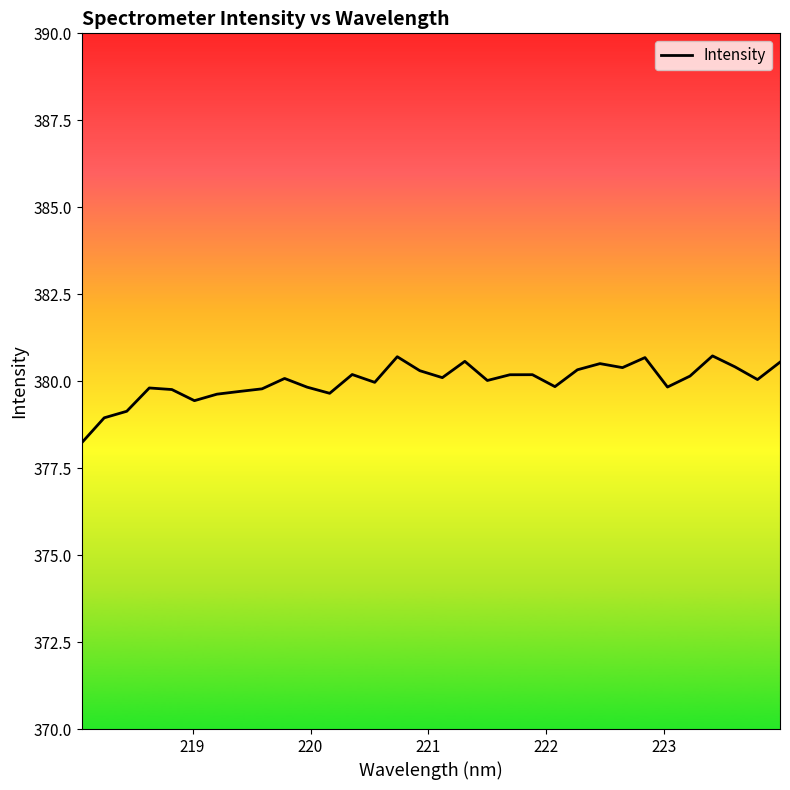

What is the greatest value displayed?

380.7